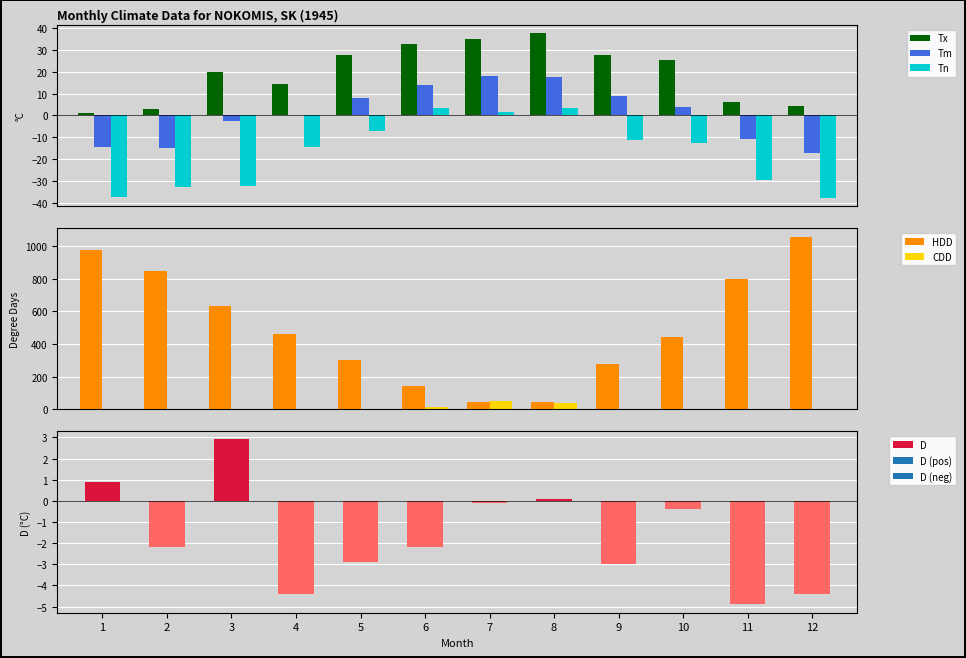

How many bars are there in each group?

6